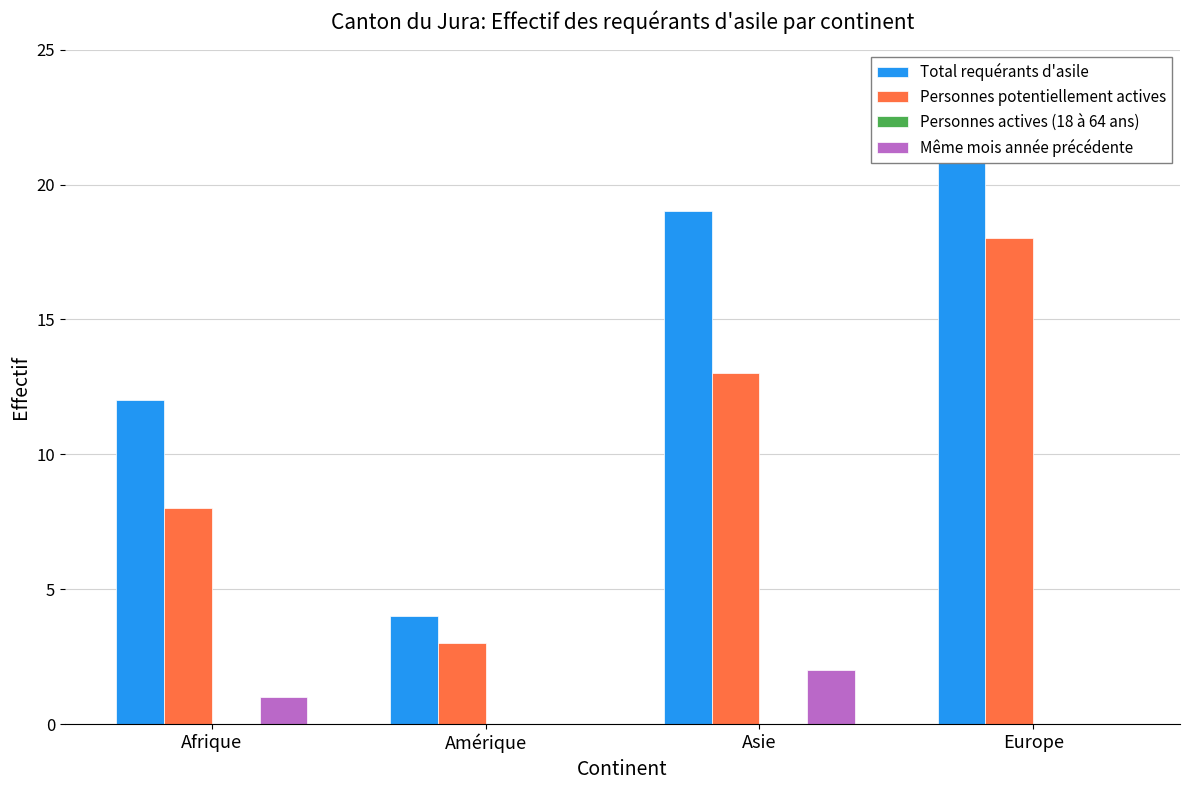

Which has a higher value, Asie or Europe?

Europe